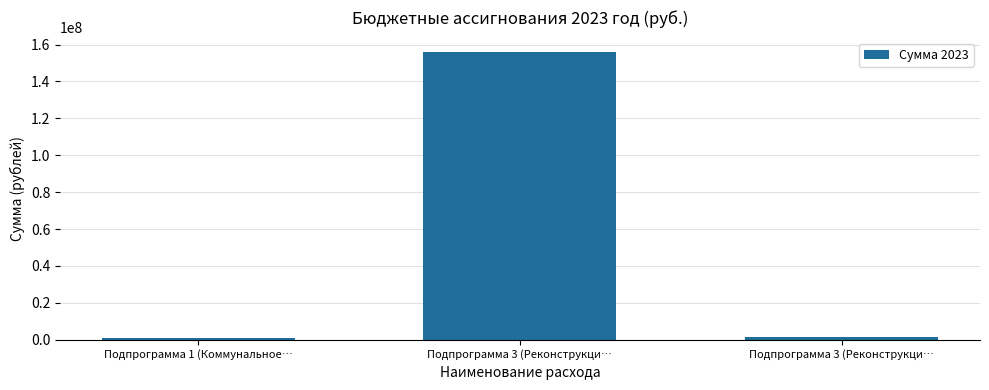

Rank the categories by value from lowest to highest.

Подпрограмма 1 (Коммунальное…, Подпрограмма 3 (Реконструкци…, Подпрограмма 3 (Реконструкци…